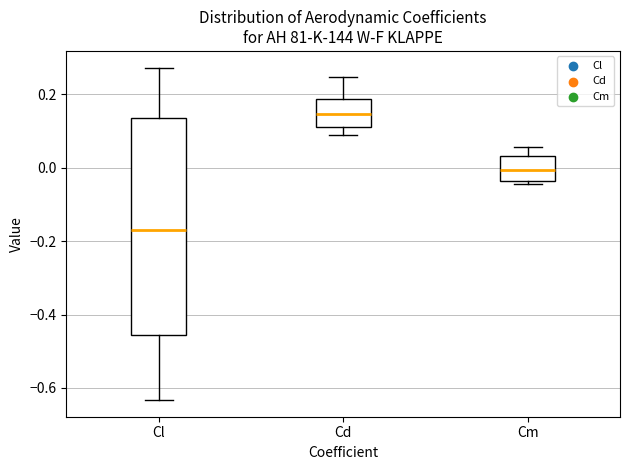

Which box's median line is the lowest?

Cl